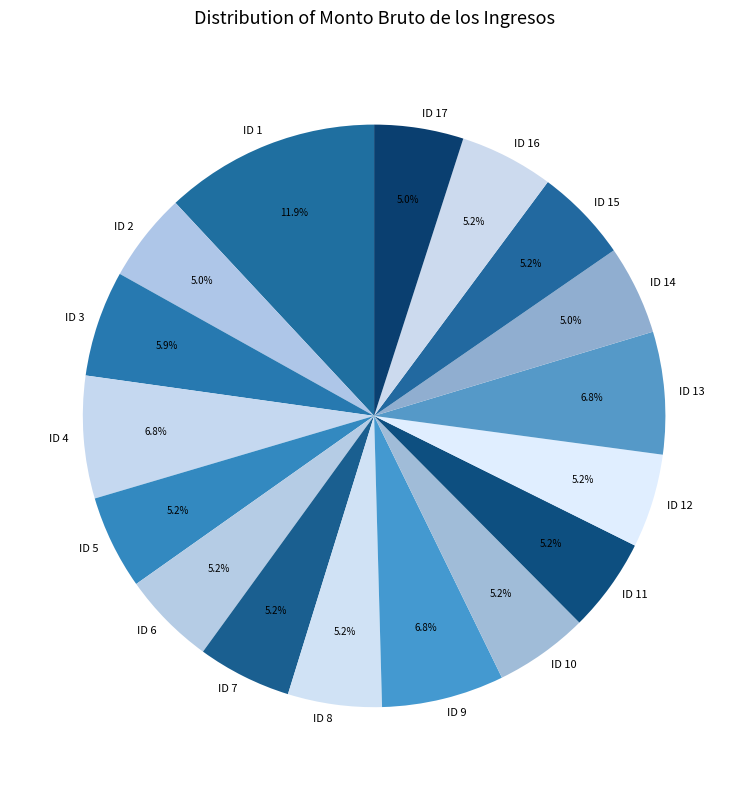

Is there any slice that represents more than half of the pie?

No